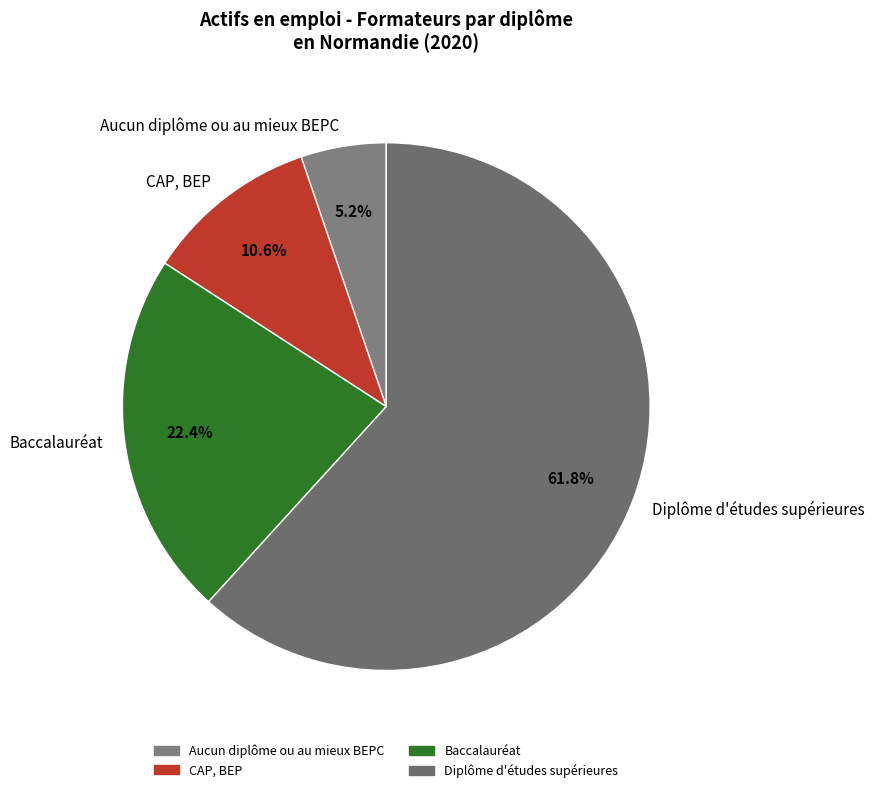

Does any single category account for the majority?

Yes